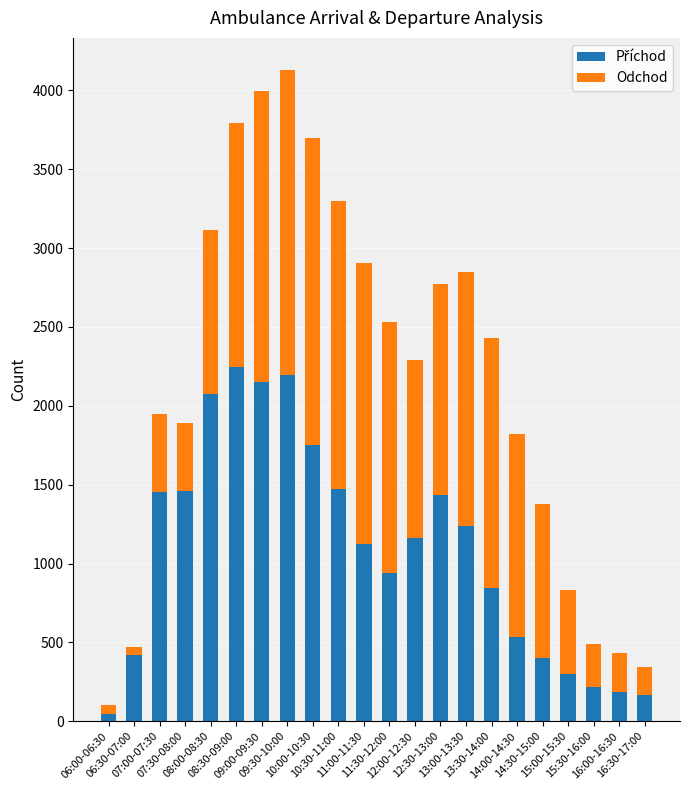

How many distinct data groups are displayed?

2